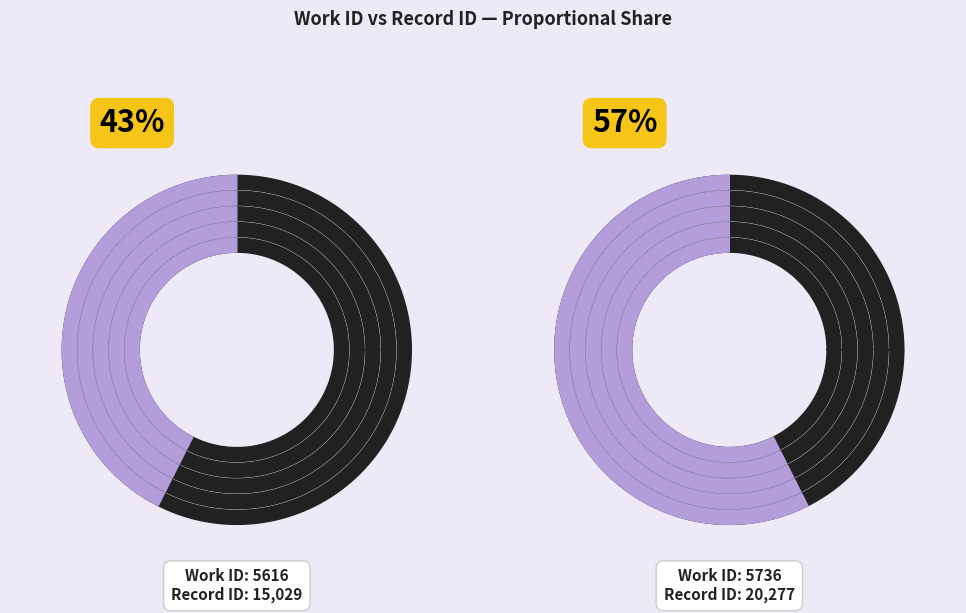

Is the sum of 5736 and 5616 greater than half?

Yes